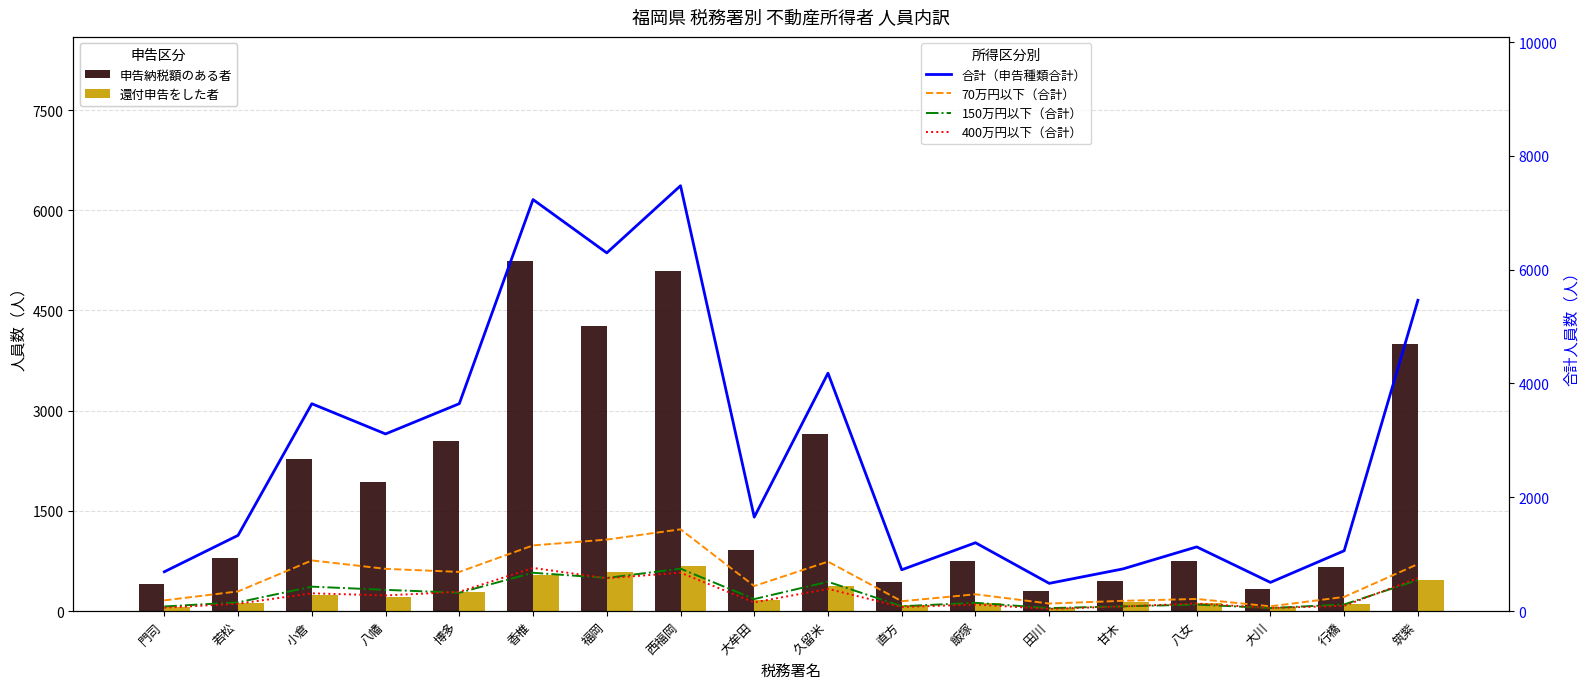

Reading right to left, list all the values displayed in this chart.

申告納税額のある者: 筑紫=3996	行橋=655	大川=334	八女=749	甘木=443	田川=297	飯塚=752	直方=440	久留米=2643	大牟田=908	西福岡=5085	福岡=4267	香椎=5243	博多=2546	八幡=1928	小倉=2271	若松=792	門司=407
還付申告をした者: 筑紫=458	行橋=102	大川=59	八女=116	甘木=128	田川=46	飯塚=124	直方=84	久留米=369	大牟田=162	西福岡=675	福岡=579	香椎=540	博多=292	八幡=203	小倉=247	若松=115	門司=59
合計（申告種類合計）: 筑紫=5461	行橋=1059	大川=503	八女=1127	甘木=740	田川=486	飯塚=1200	直方=725	久留米=4180	大牟田=1650	西福岡=7474	福岡=6294	香椎=7231	博多=3644	八幡=3112	小倉=3643	若松=1330	門司=690
70万円以下（合計）: 筑紫=825	行橋=248	大川=82	八女=212	甘木=179	田川=131	飯塚=294	直方=172	久留米=868	大牟田=439	西福岡=1436	福岡=1255	香椎=1153	博多=687	八幡=741	小倉=889	若松=345	門司=187
150万円以下（合計）: 筑紫=546	行橋=115	大川=52	八女=113	甘木=82	田川=51	飯塚=144	直方=84	久留米=514	大牟田=210	西福岡=744	福岡=581	香椎=672	博多=321	八幡=372	小倉=428	若松=152	門司=80
400万円以下（合計）: 筑紫=579	行橋=92	大川=53	八女=132	甘木=80	田川=38	飯塚=114	直方=70	久留米=389	大牟田=151	西福岡=673	福岡=576	香椎=757	博多=337	八幡=274	小倉=311	若松=128	門司=58